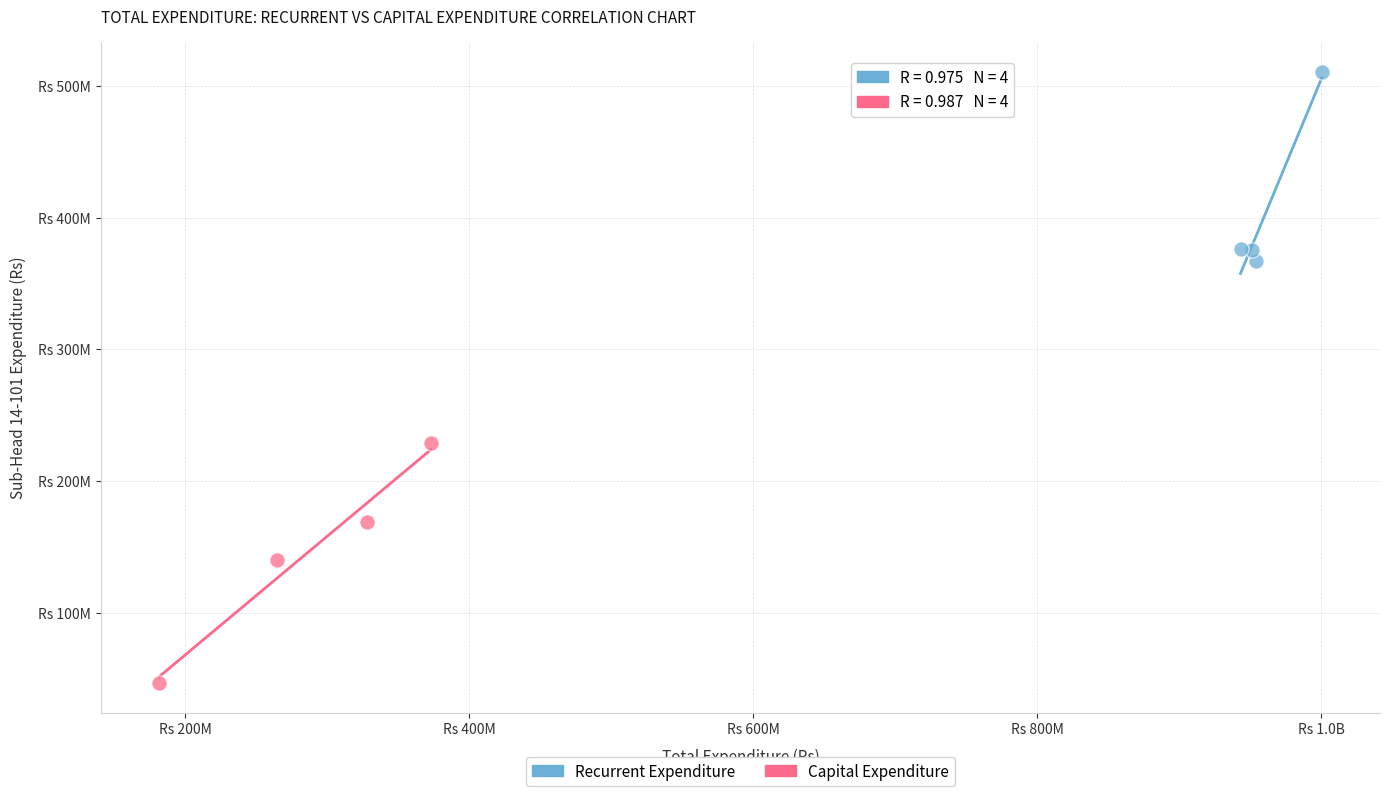

What are all the series names shown in the legend?

Recurrent Expenditure, Capital Expenditure